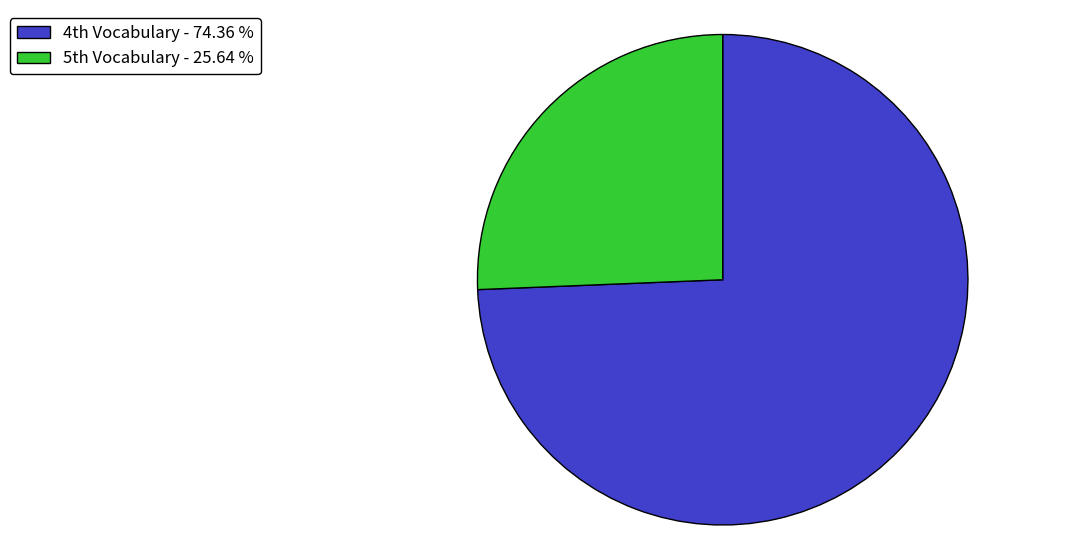

Rank the categories by value from lowest to highest.

5th Vocabulary, 4th Vocabulary